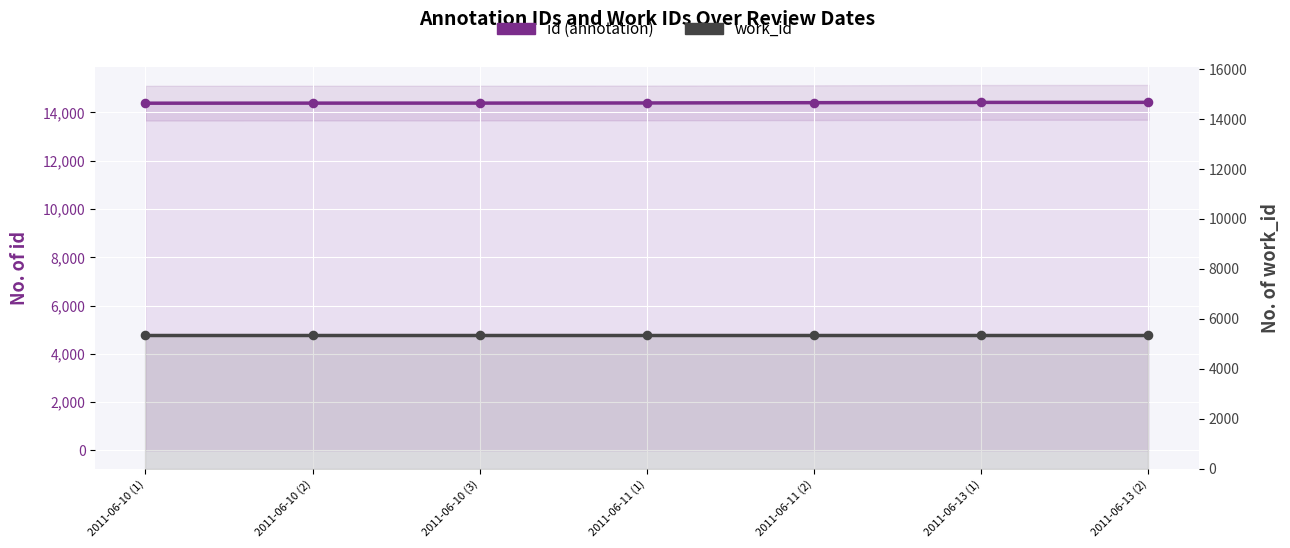

Which series has the largest Y range (max minus min)?

id (annotation)